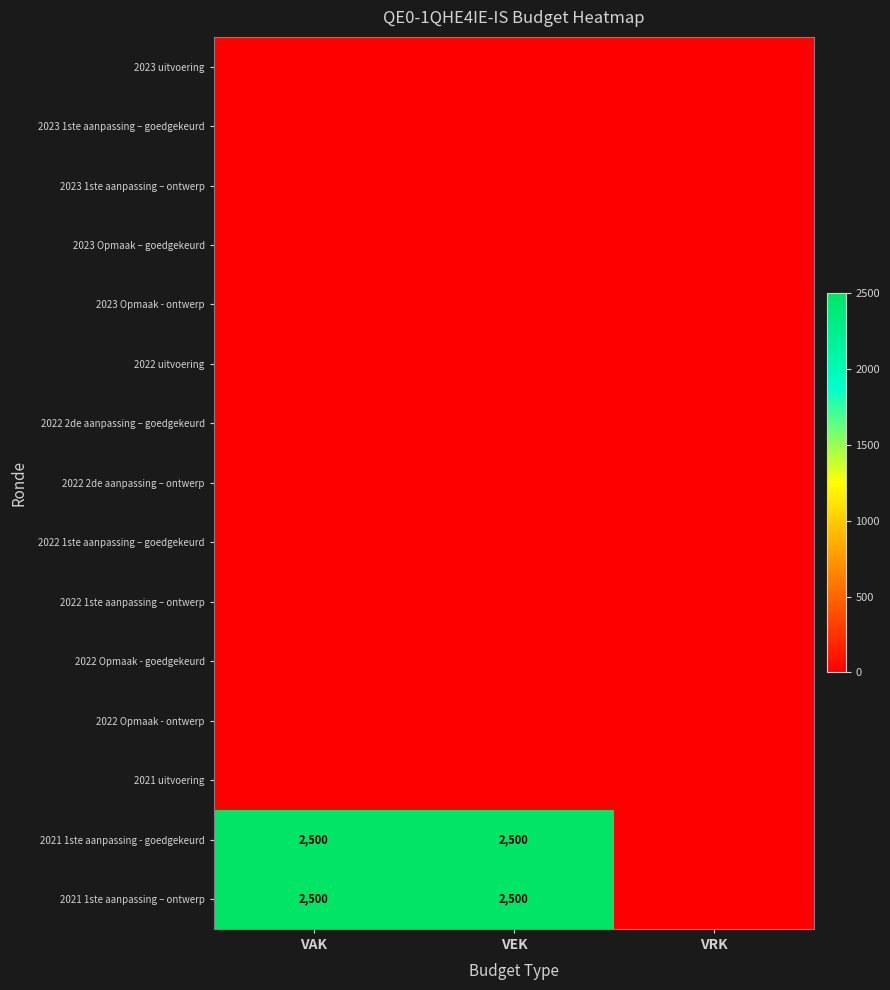

The 2021 1ste aanpassing – ontwerp series shows 4083 at VAK. True or false?

False